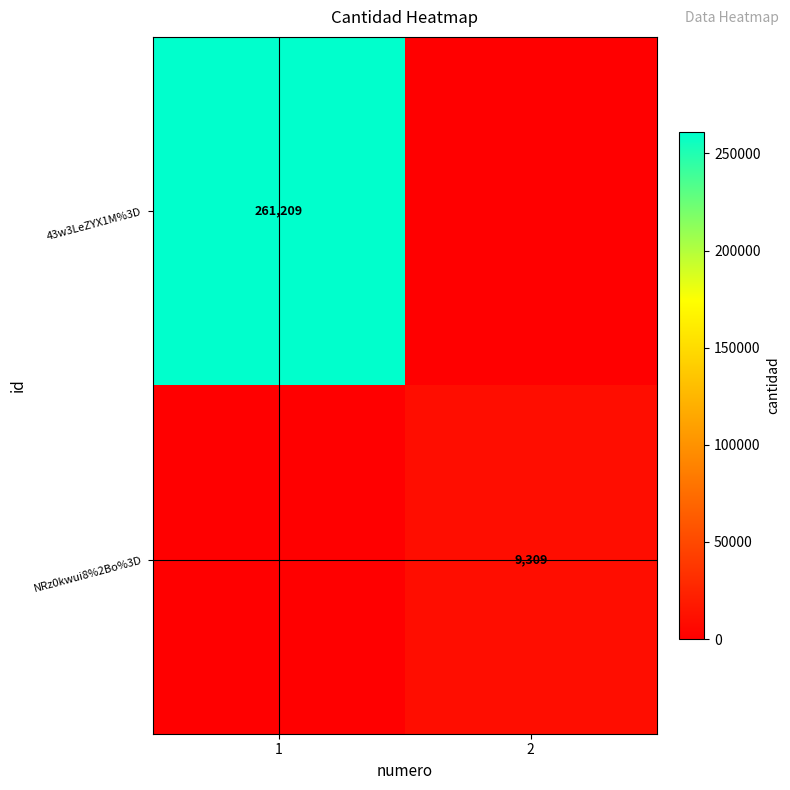

At which category does the chart reach its peak across all series?

1